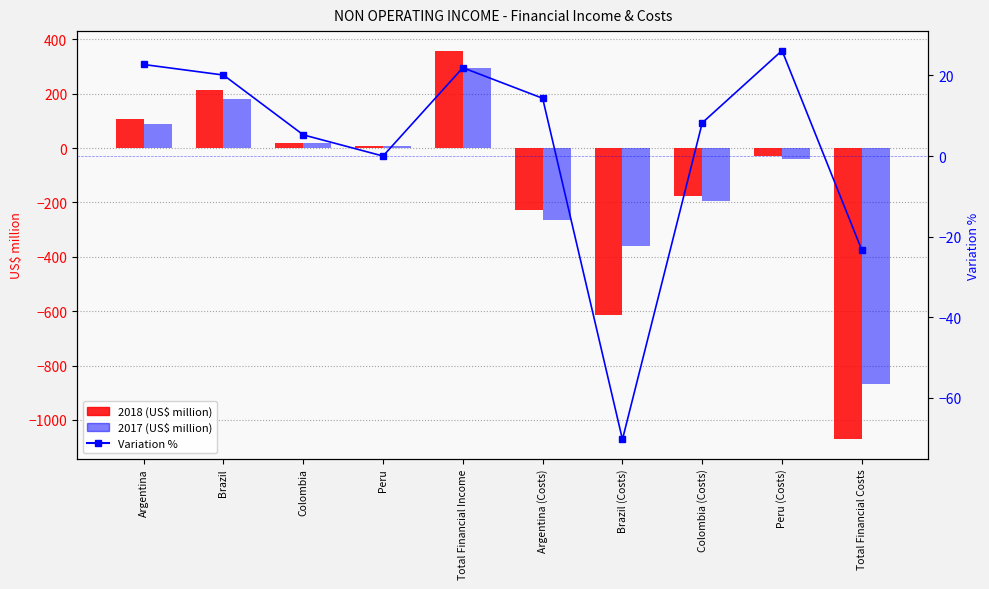

How many negative values are there?

2